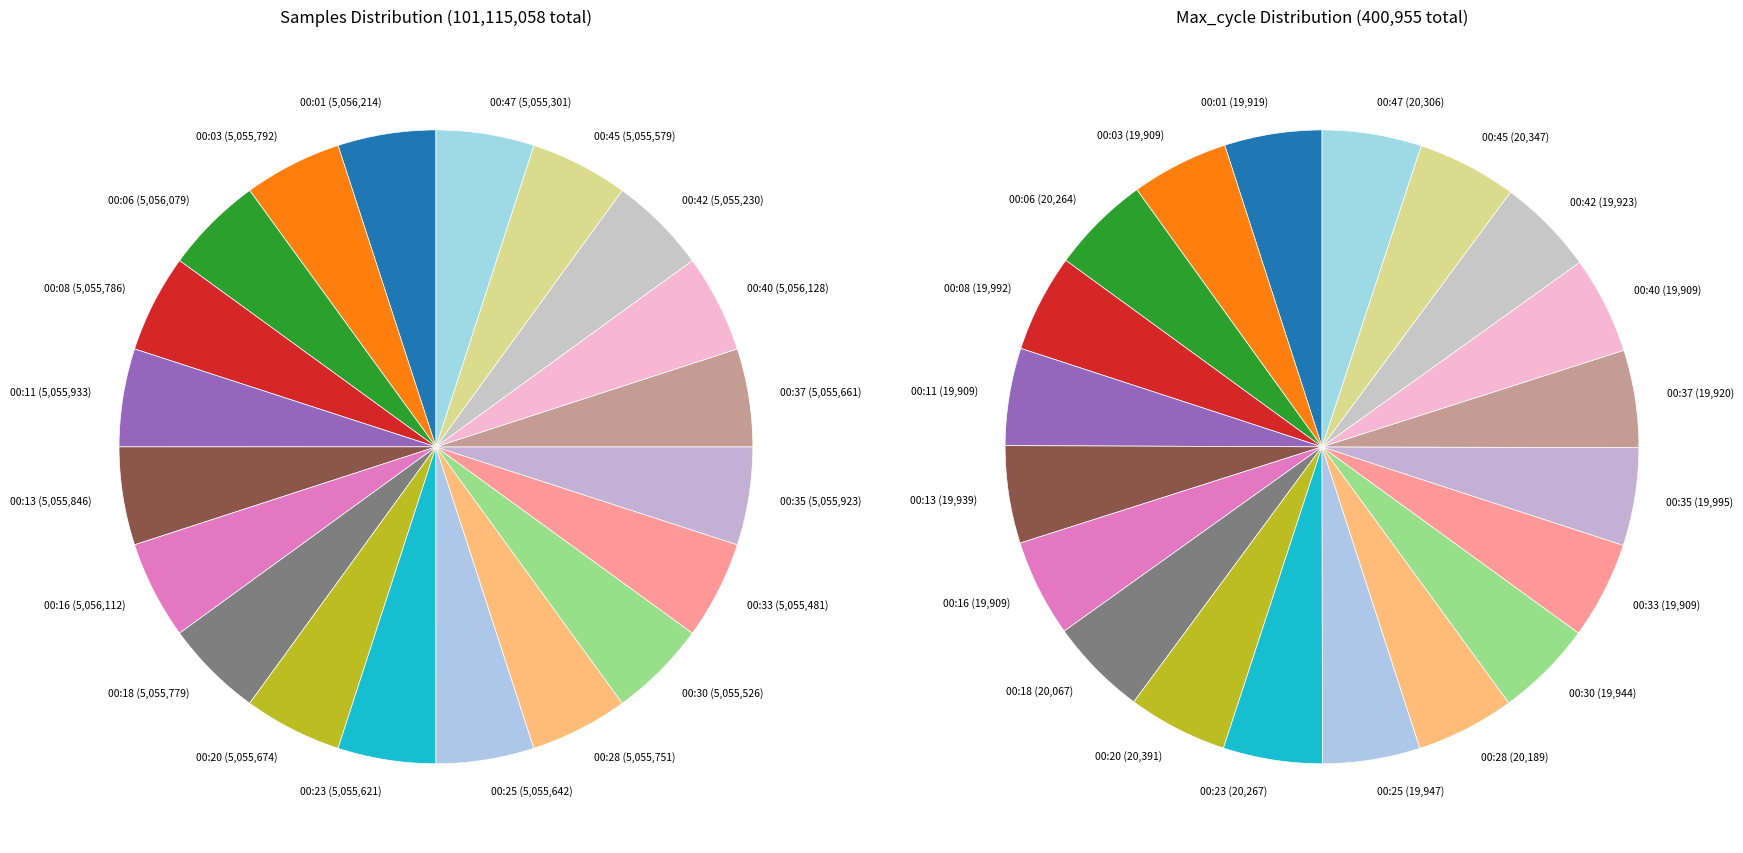

Does 00:18 represent more than half of the total?

No